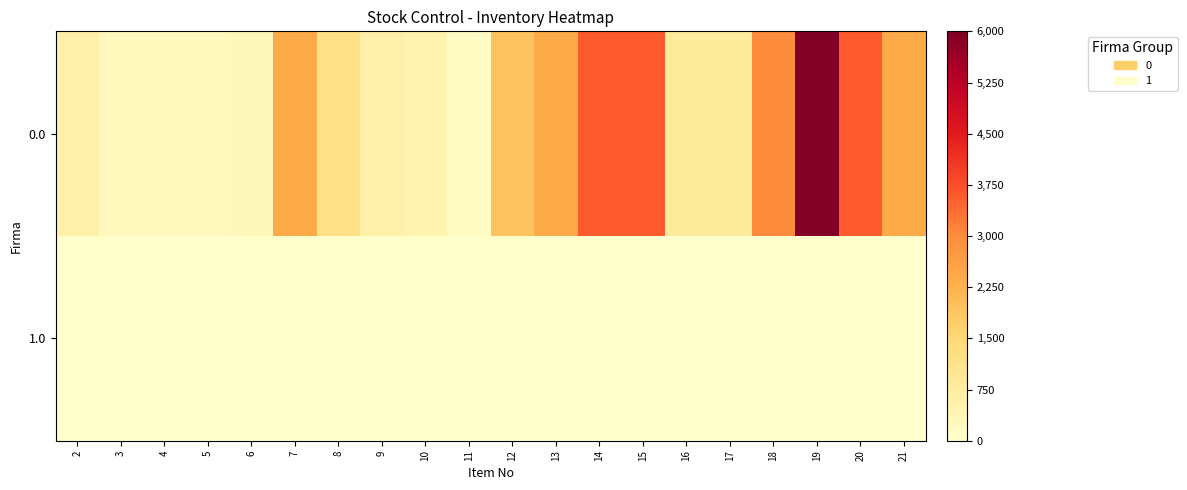

What is the difference between the highest and lowest values at 6?

300